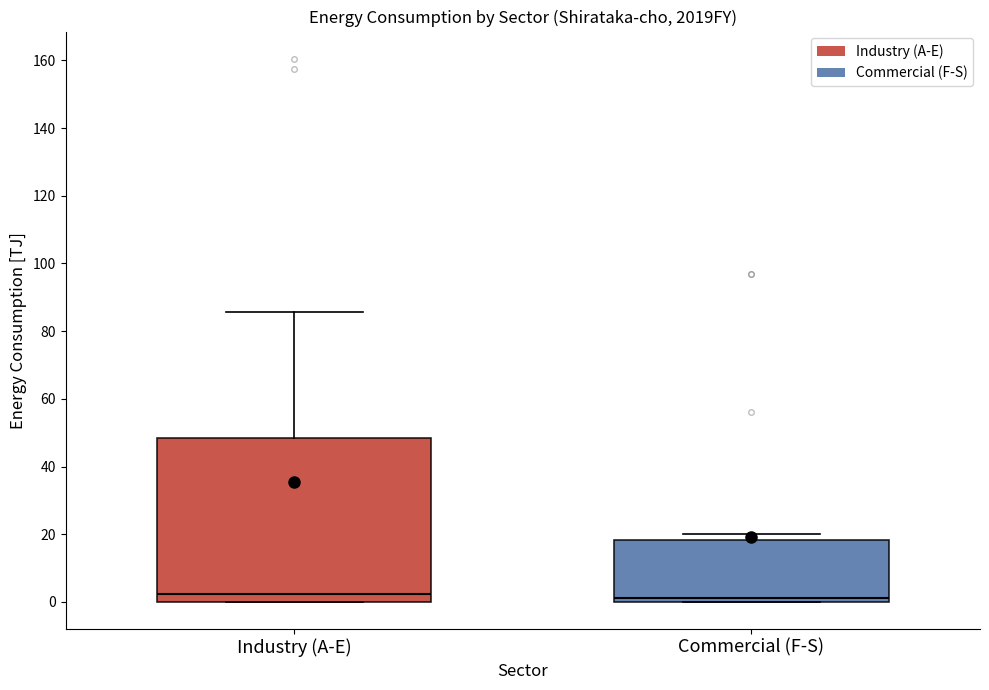

Reading left to right, transcribe this box plot: for each box, give where its median line is, the range the box spans, and where its two whiskers end, as read against the y-axis. The values are not printed on the chart, so give them approximately, as read against the axis.

Industry (A-E): median 2, box 0 to 48, whiskers 0 to 86
Commercial (F-S): median 2, box 0 to 18, whiskers 0 to 20